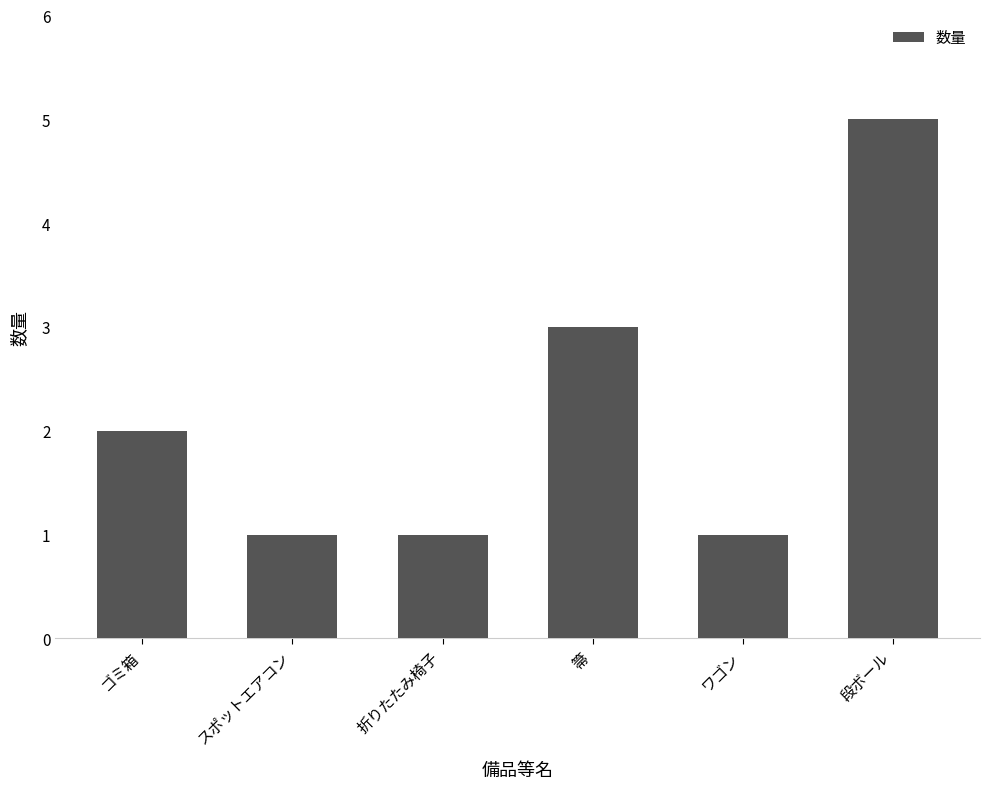

Count the values in the range 1 to 3.

5